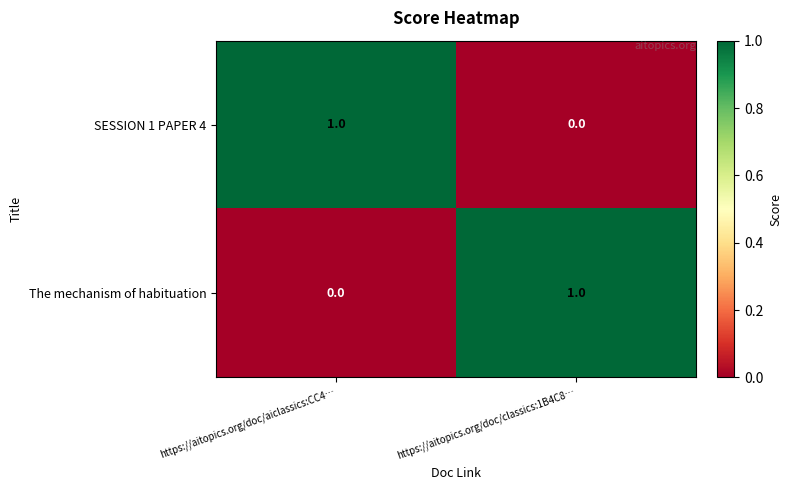

True or false: SESSION 1 PAPER 4 has a value of 1 at https://aitopics.org/doc/aiclassics:CC4….

True